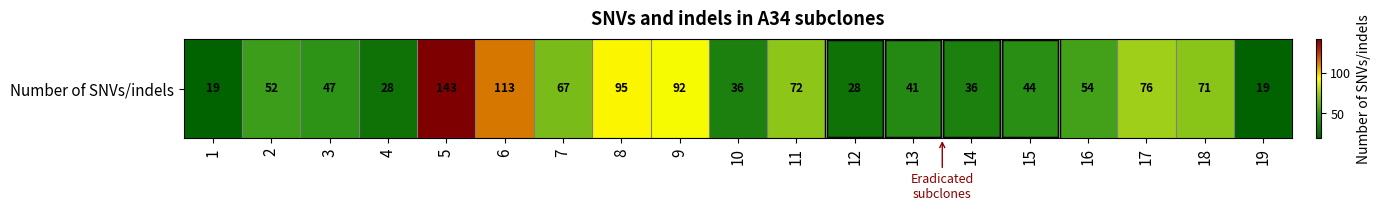

Which category has the highest value across all series?

5